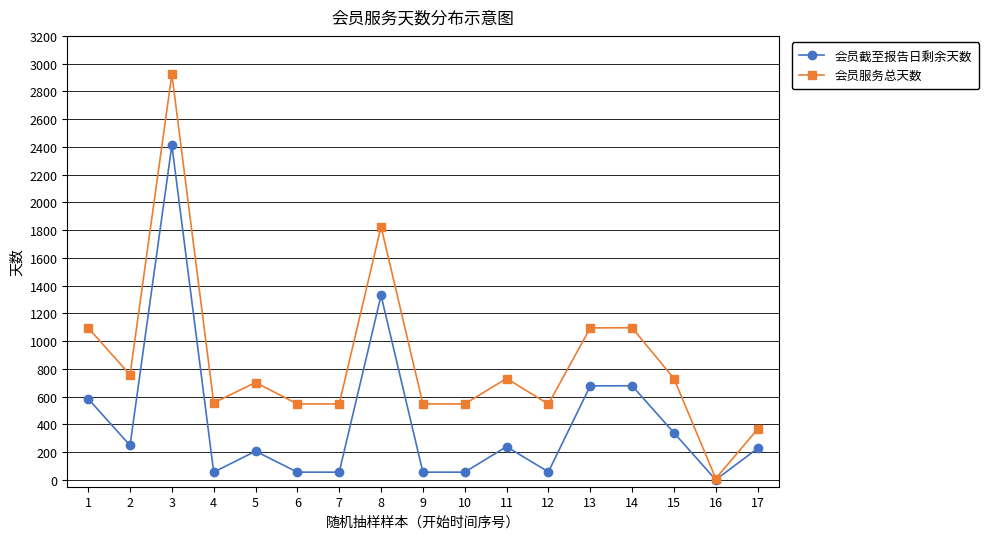

Where is the first local maximum for 会员服务总天数?

3